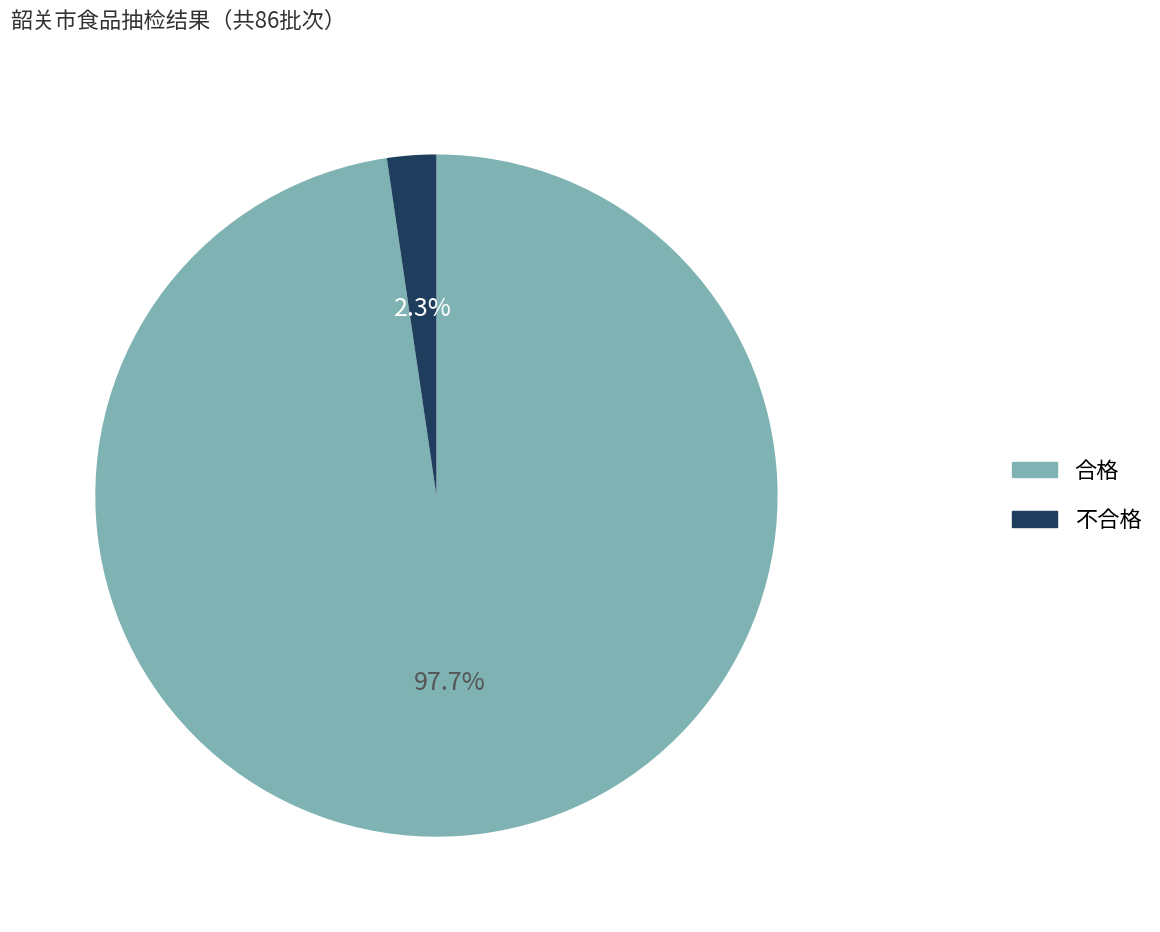

Rank the categories by value from highest to lowest.

合格, 不合格